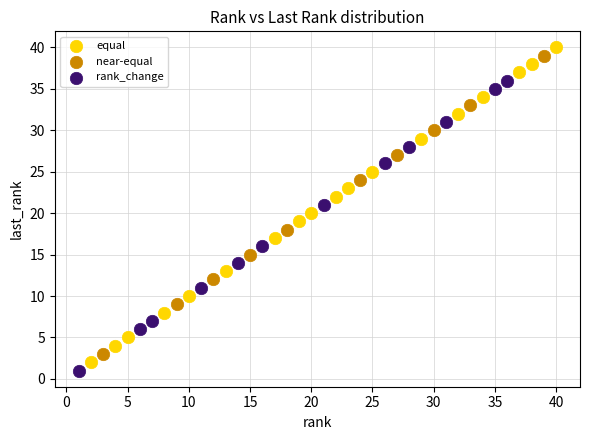

Which series has the largest Y range (max minus min)?

equal